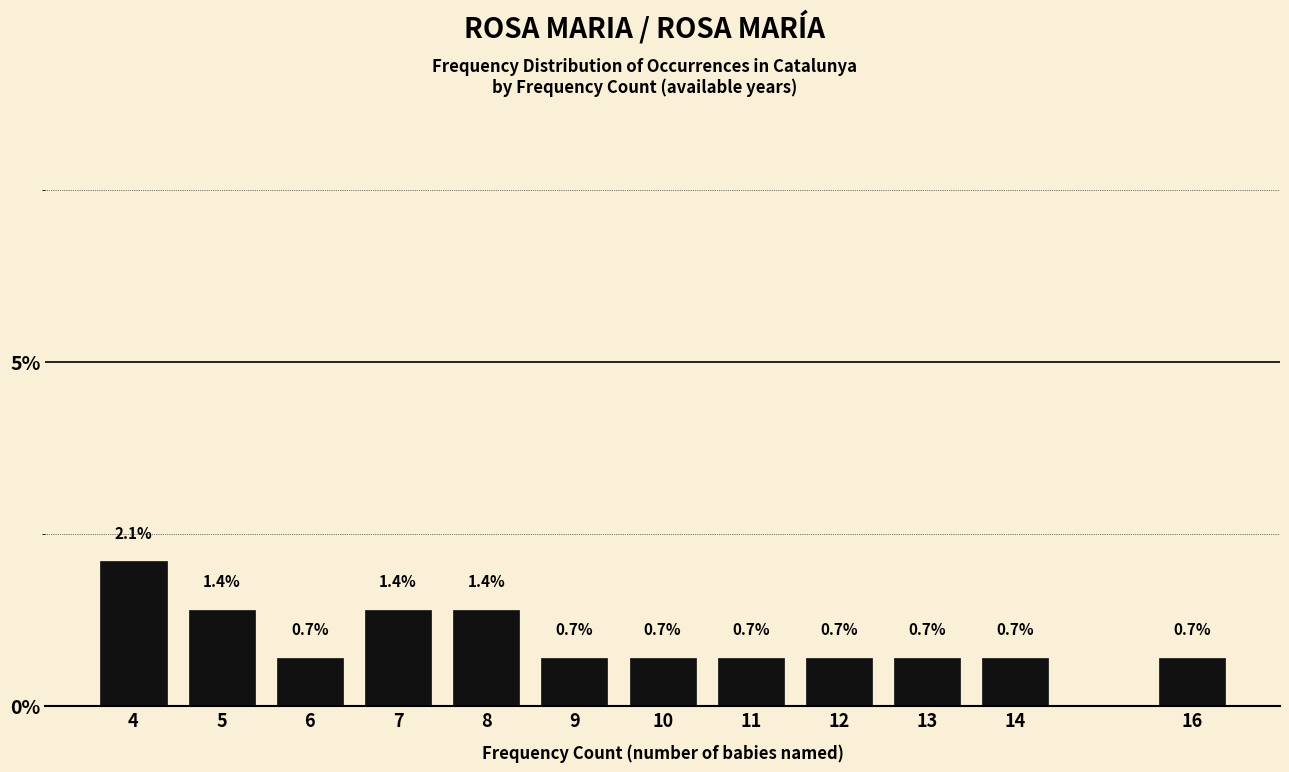

Reading left to right, what are all the values shown in this chart?

2.1	1.4	0.7	1.4	1.4	0.7	0.7	0.7	0.7	0.7	0.7	0.7